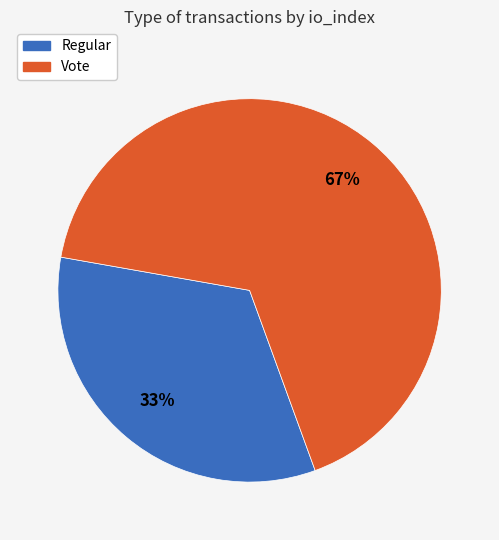

To the nearest percent, what percentage of the pie is Regular?

33%